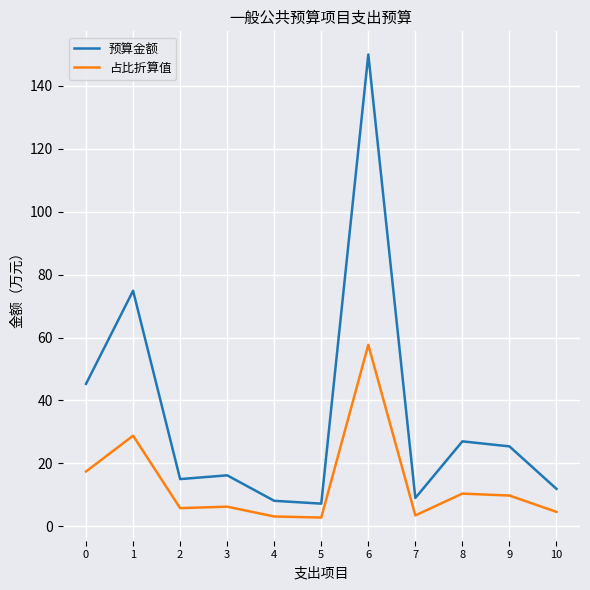

What is the maximum value for 预算金额?

150.0